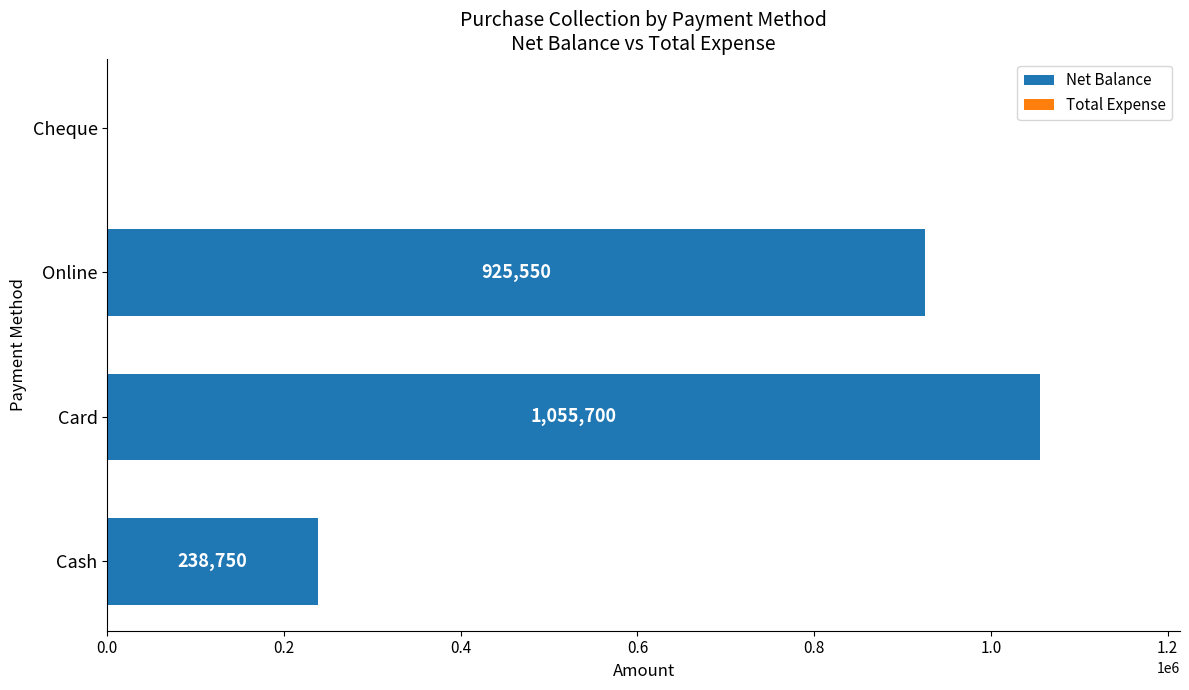

What is the sum of the values at Online and Cheque?

925550